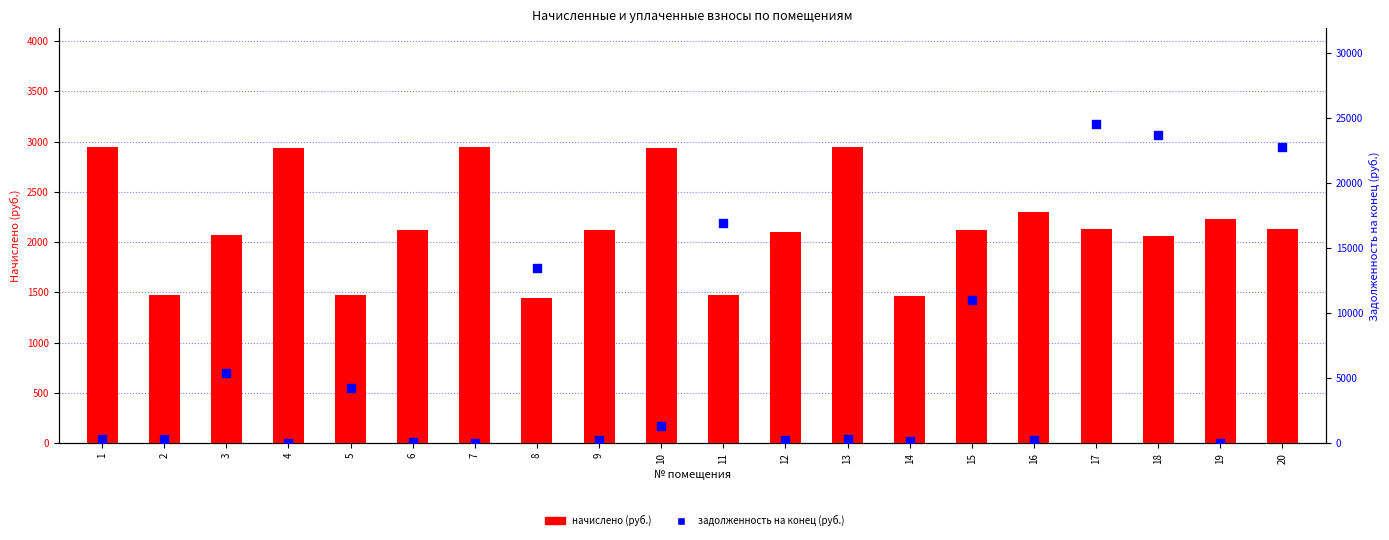

Which series reaches the minimum Y coordinate?

задолженность (конец)